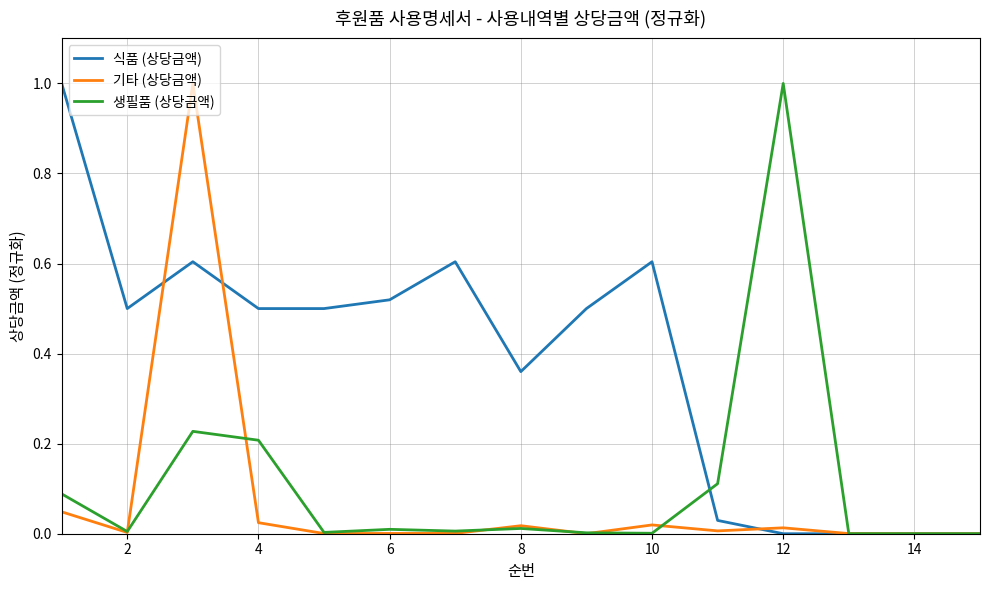

What is the highest value of the 생필품 (상당금액) series?

1.0